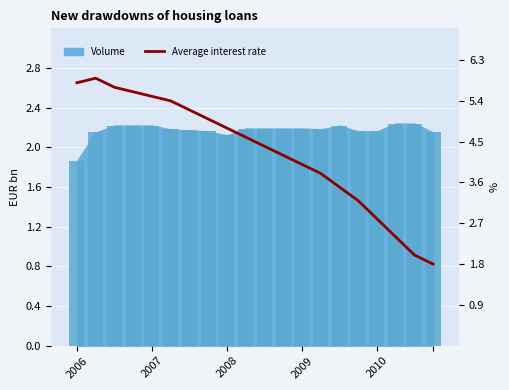

What is the difference between the maximum and minimum values?

4.1